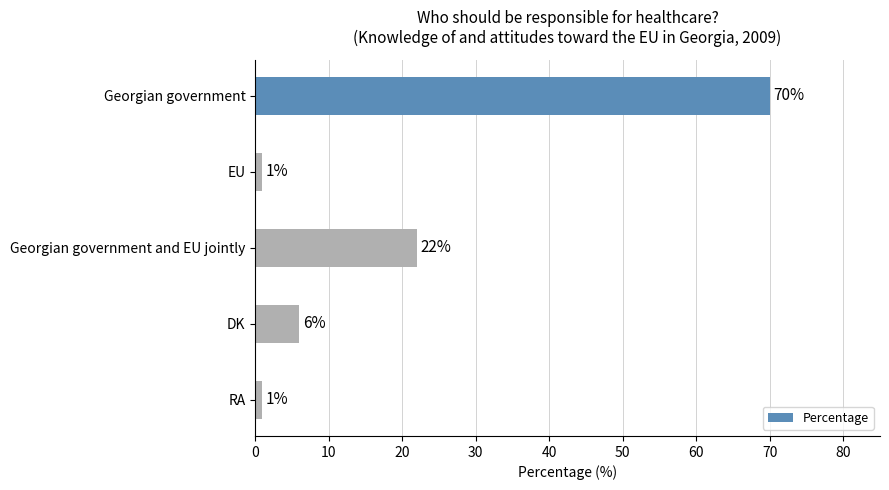

What is the minimum value shown in the chart?

1